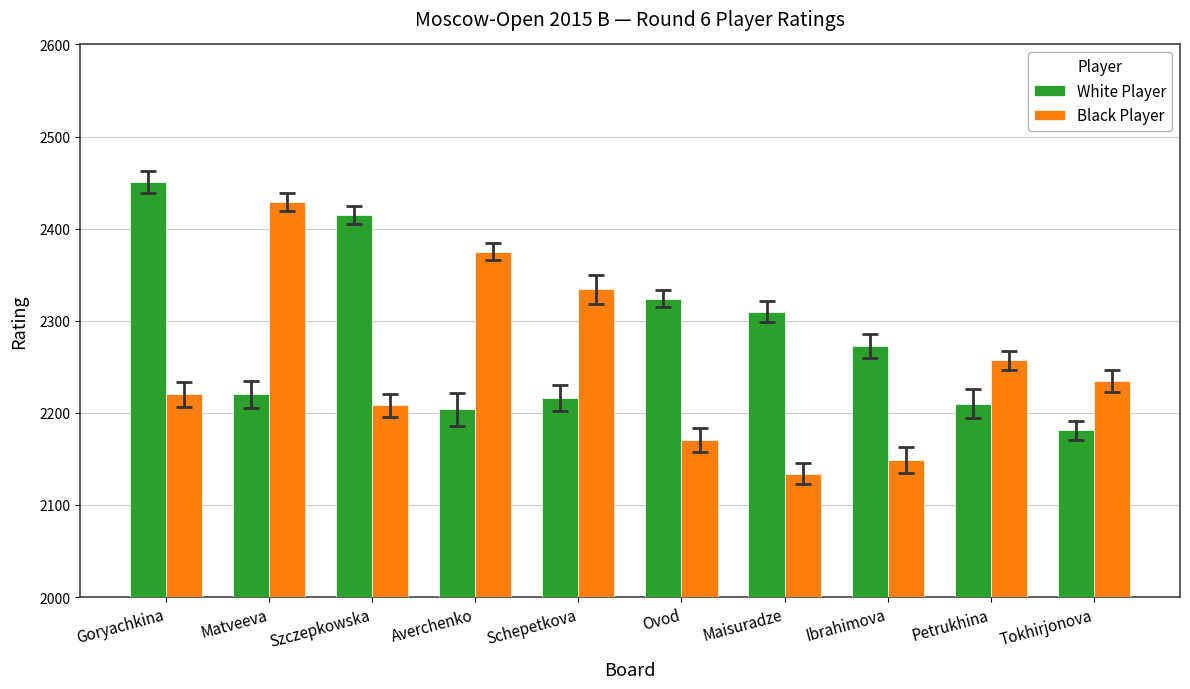

What is the difference between the highest and lowest values at Maisuradze?

176